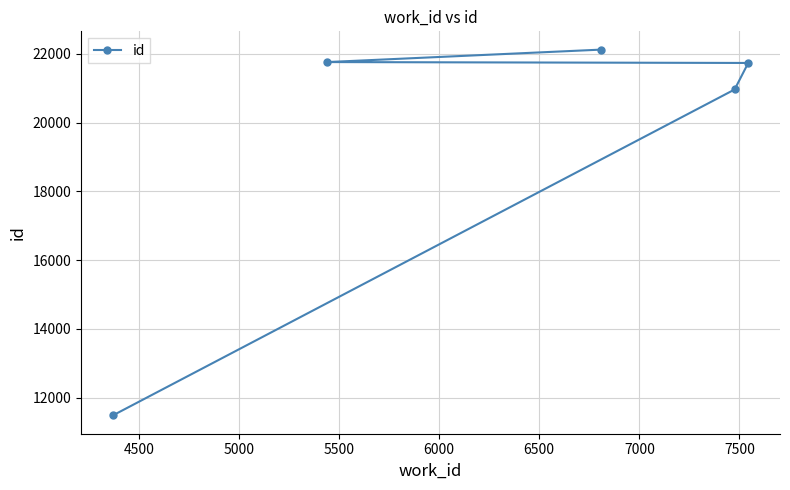

What is the minimum value shown in the chart?

11482